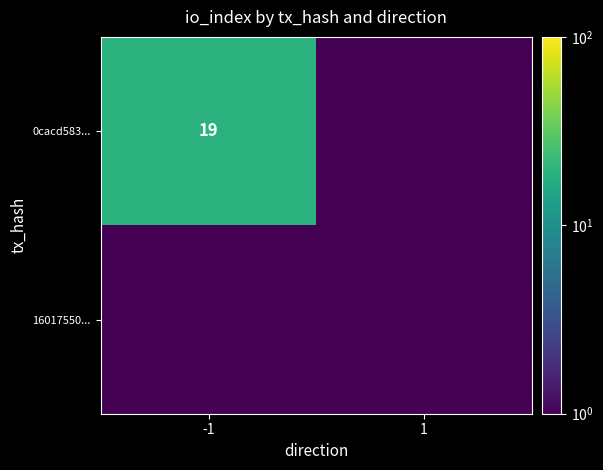

What is the total value across all series at 1?

1.0